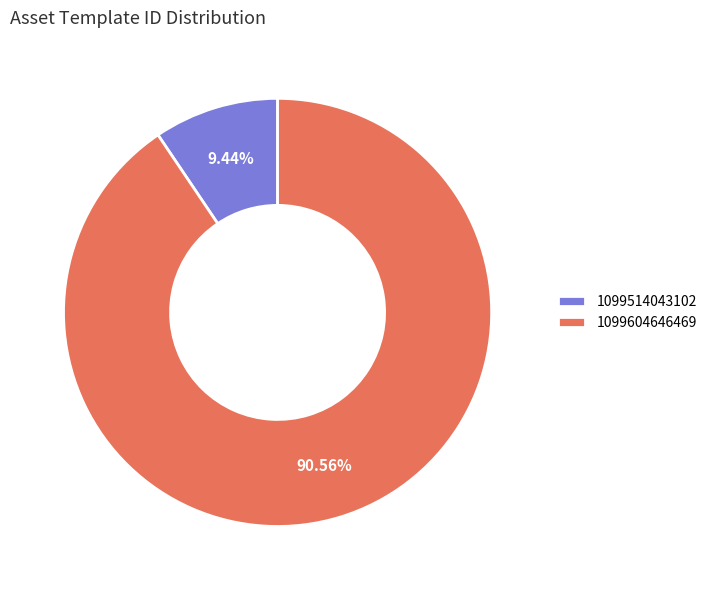

How much of the chart is everything except 1099514043102?

90.6%